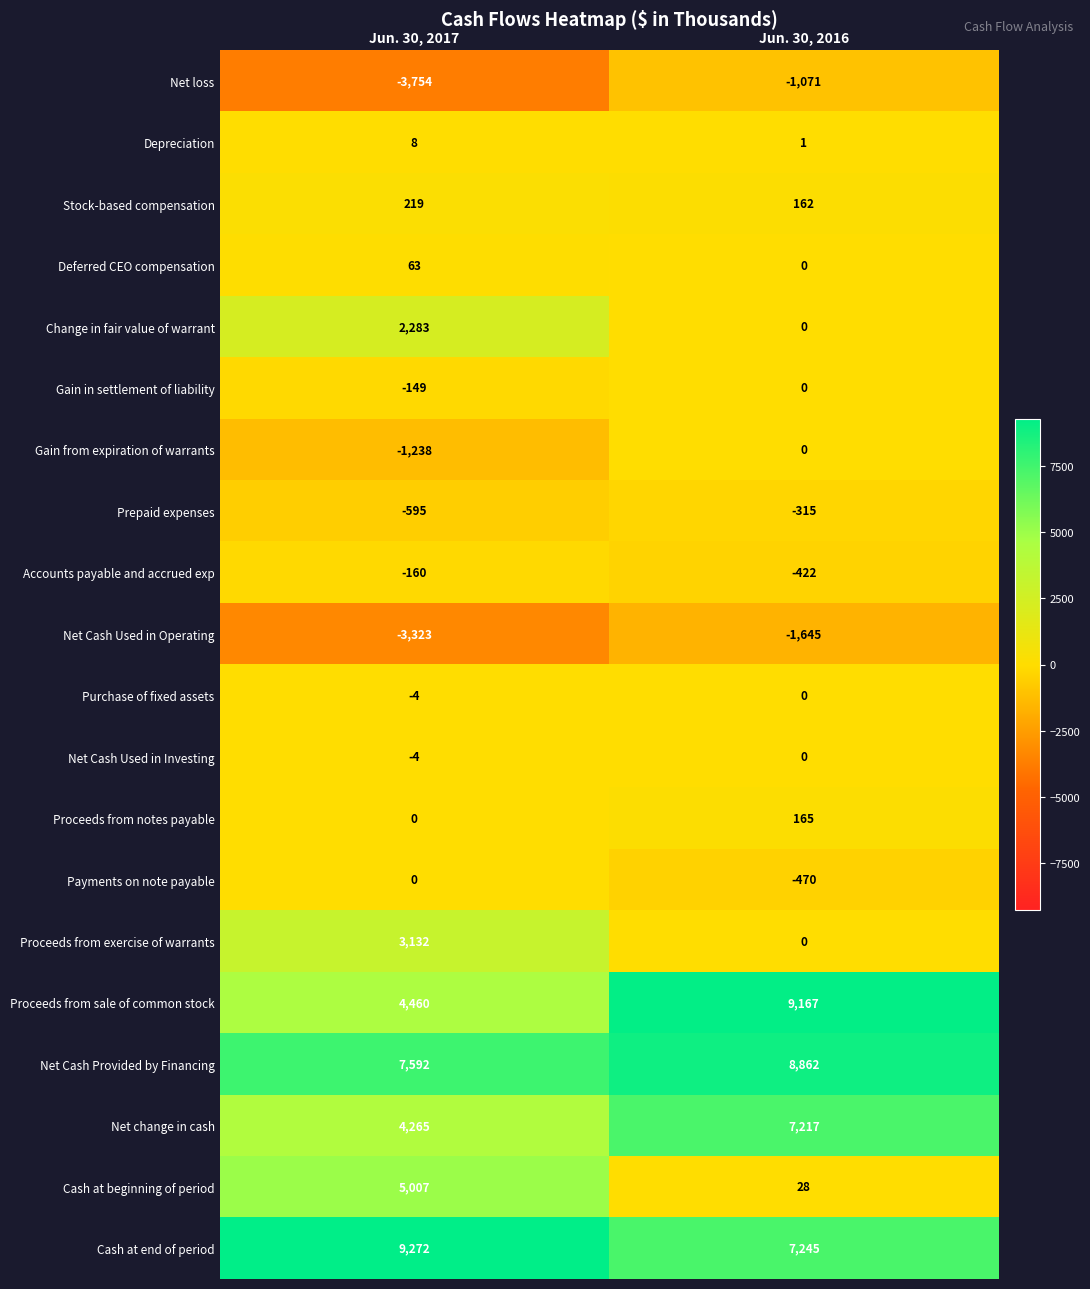

Which series changed the most between Jun. 30, 2017 and Jun. 30, 2016?

Cash at beginning of period